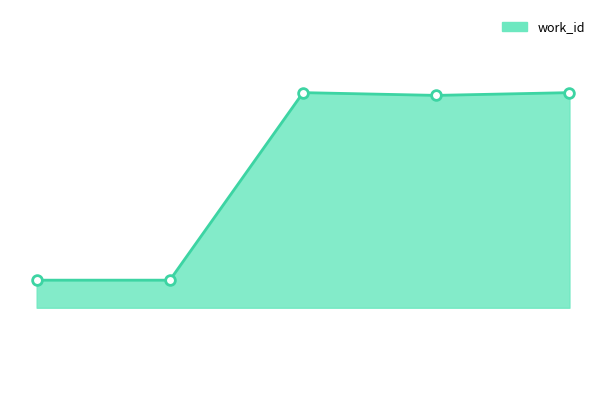

How many lines are shown in the chart?

1